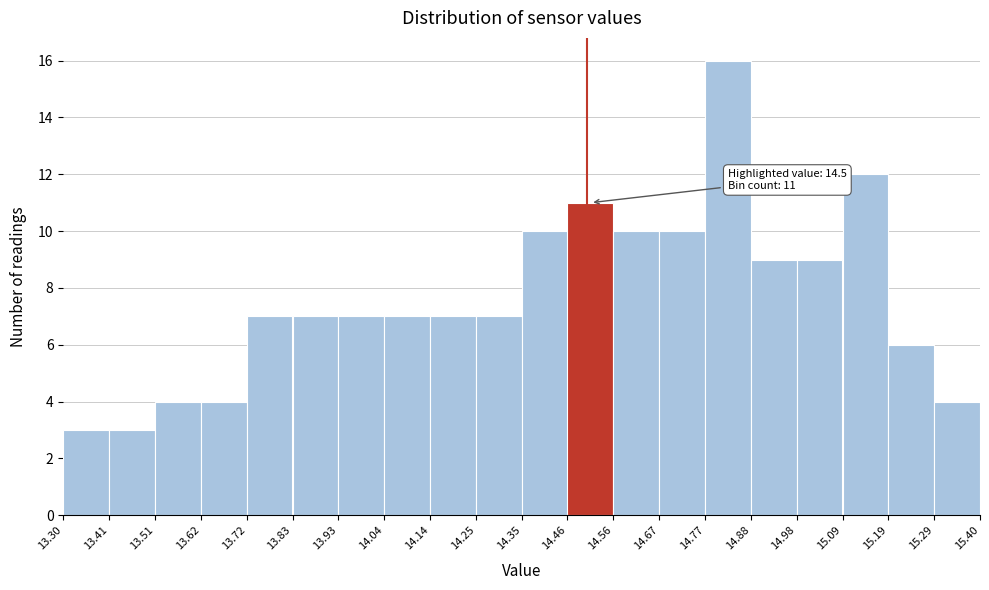

Which range on the x-axis has the tallest bar?

14.77 to 14.88